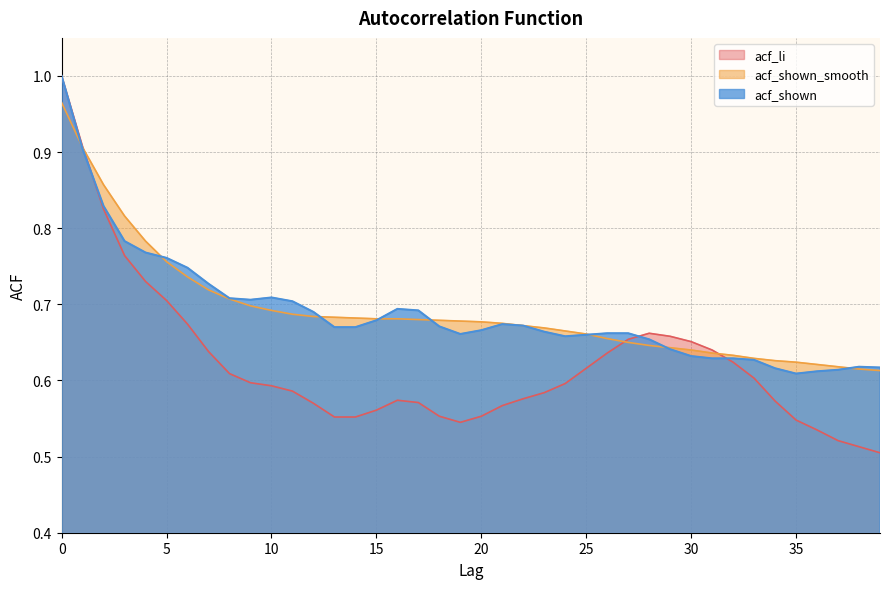

The value of acf_shown at 5 is 0.8. True or false?

True